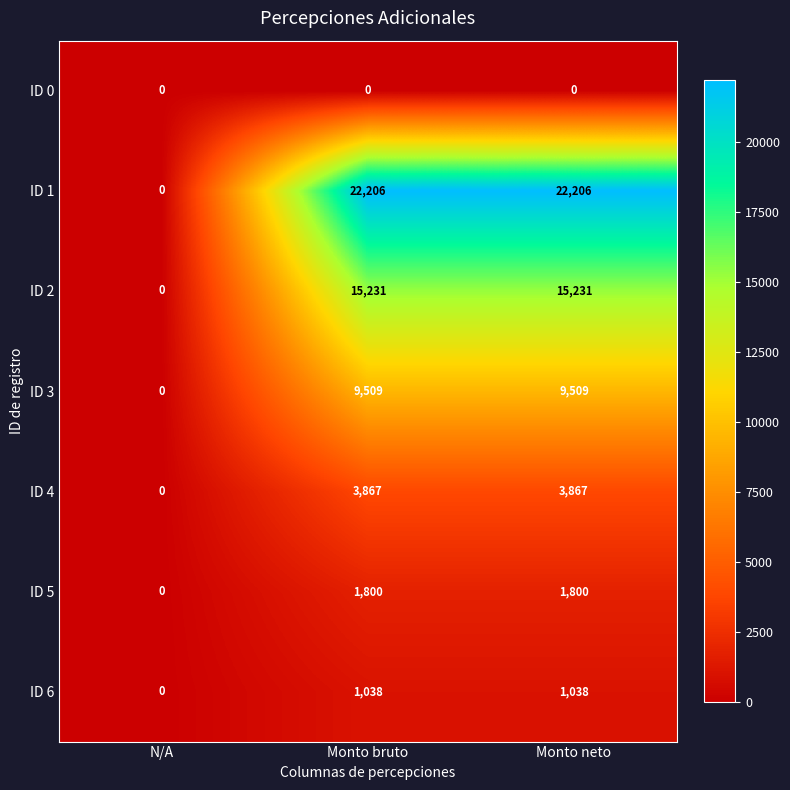

True or false: ID 3 has a value of 0 at N/A.

True